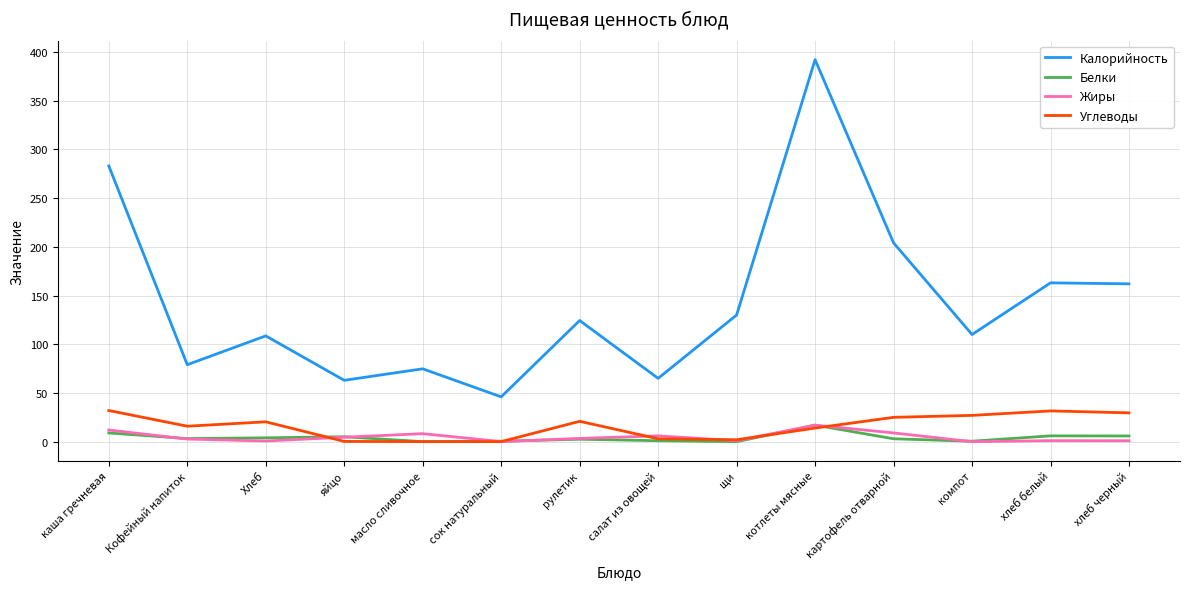

True or false: Жиры and Калорийность cross at least once.

False